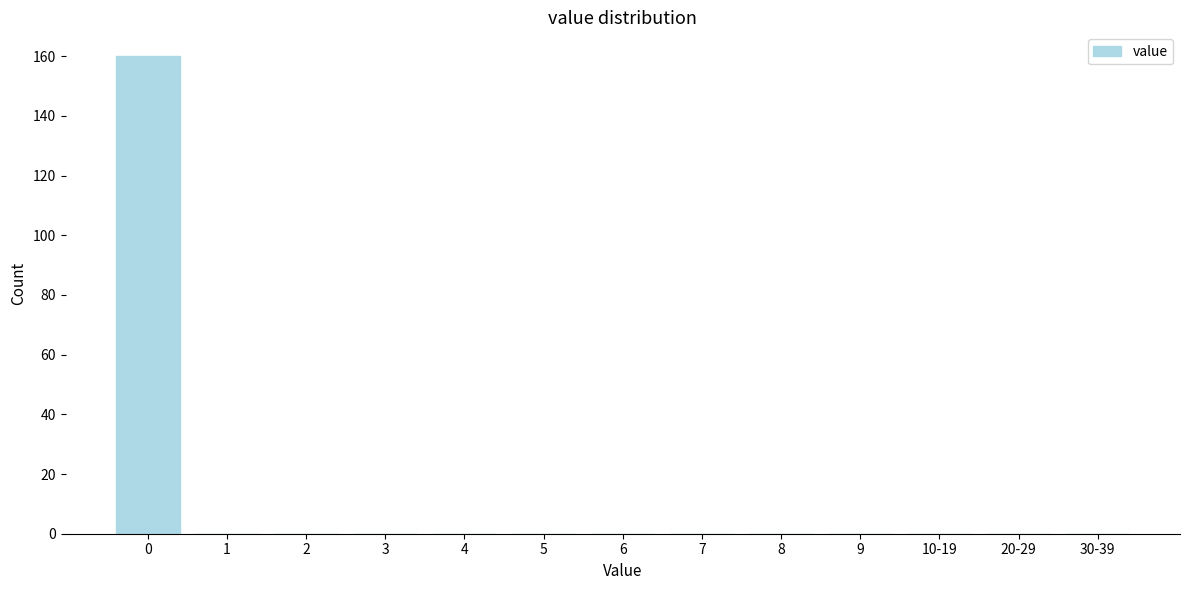

Reading left to right, list all the values displayed in this chart.

0=160	1=0	2=0	3=0	4=0	5=0	6=0	7=0	8=0	9=0	10-19=0	20-29=0	30-39=0